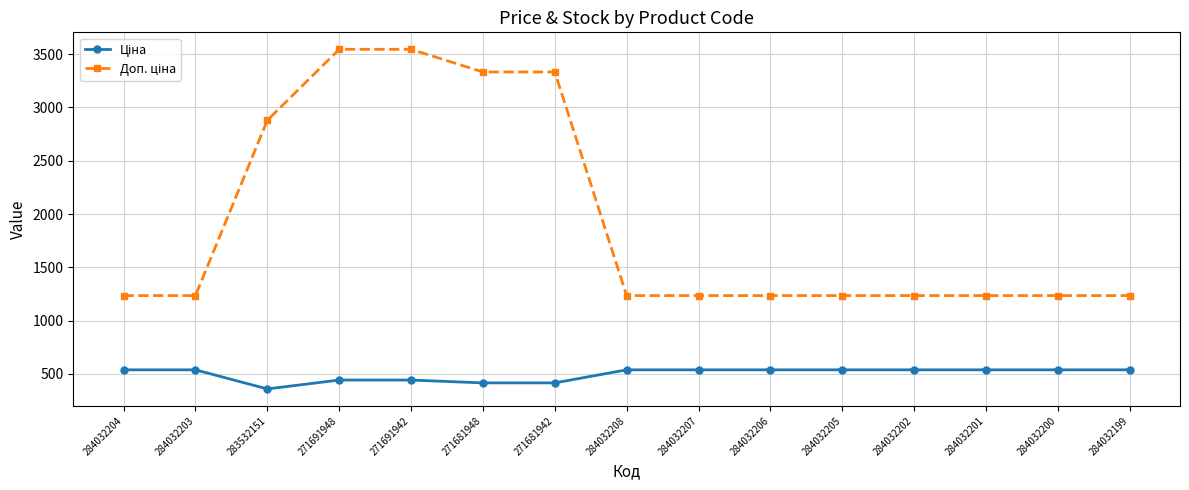

What is the label of the 8th point from the right?

284032208